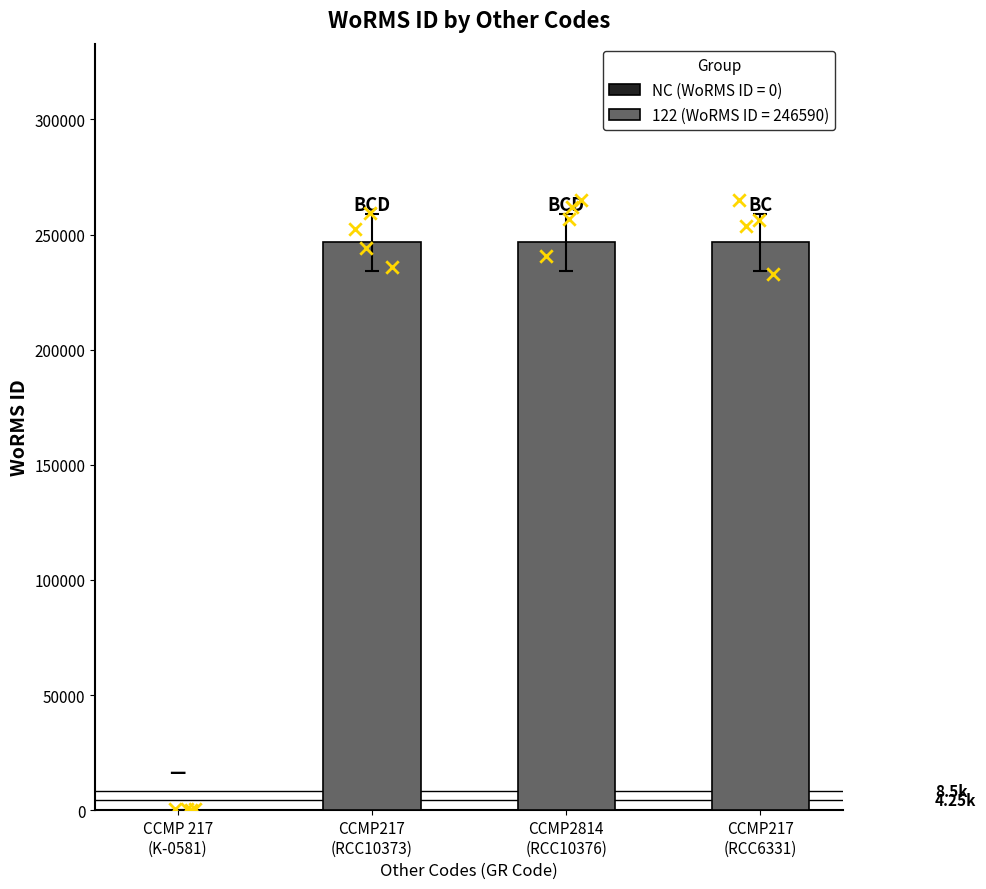

Between CCMP2814 and CCMP 217, which is larger?

CCMP2814